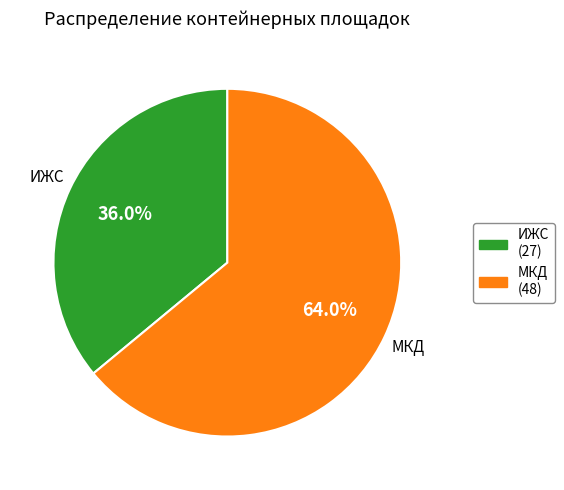

True or false: ИЖС accounts for 36% of the total.

True